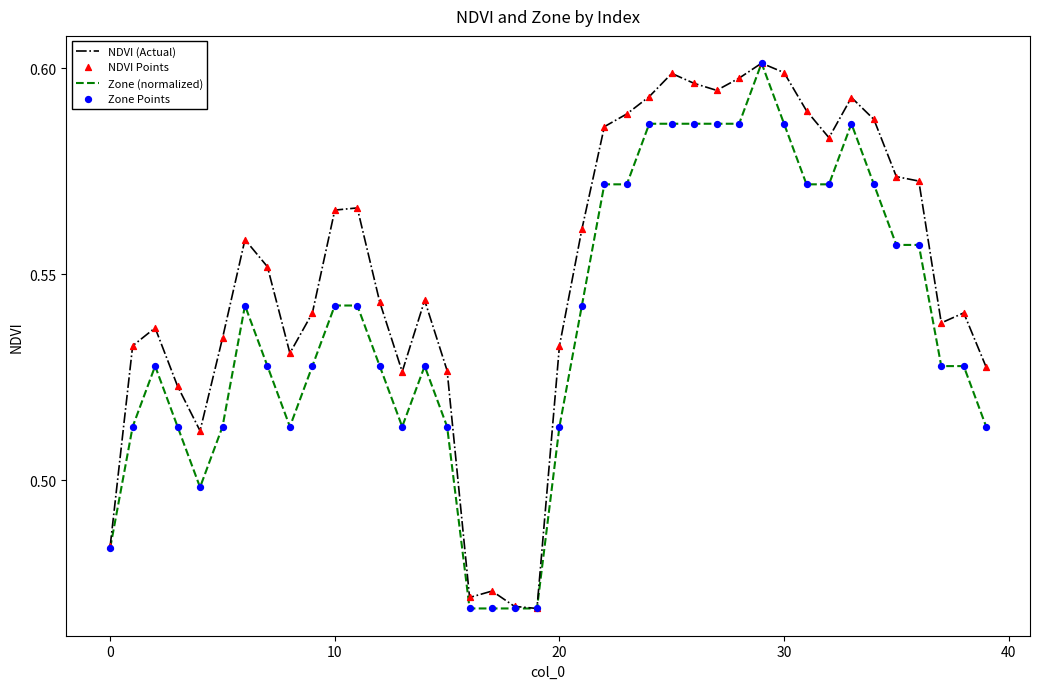

At how many categories does at least one series exceed 0?

40